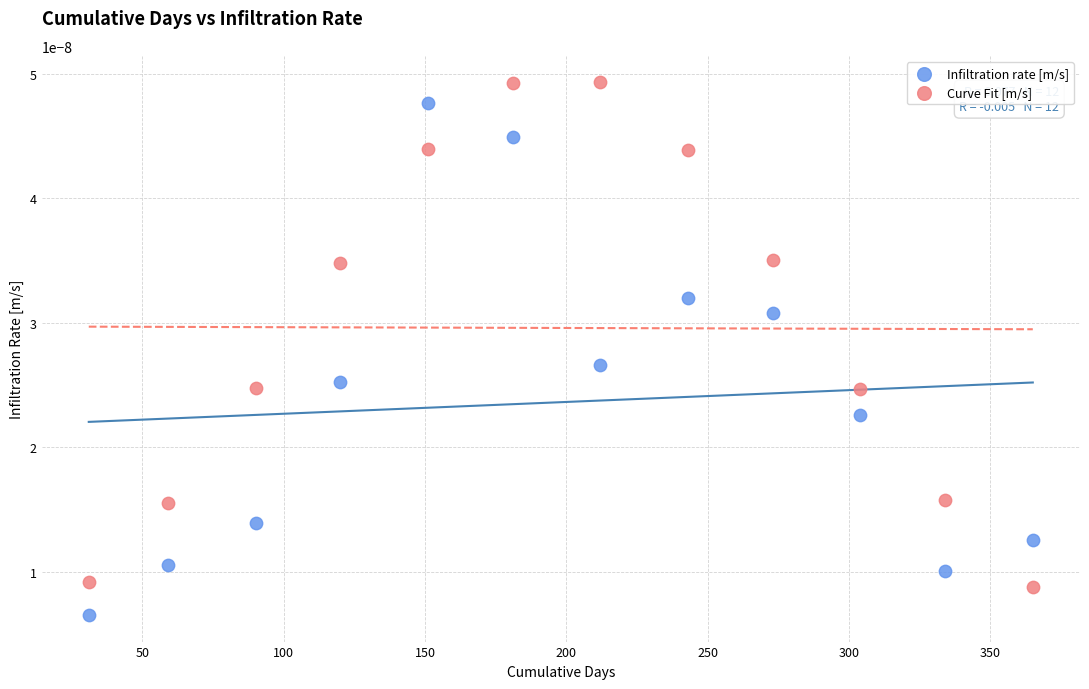

Which series has the largest Y range (max minus min)?

Infiltration rate [m/s]